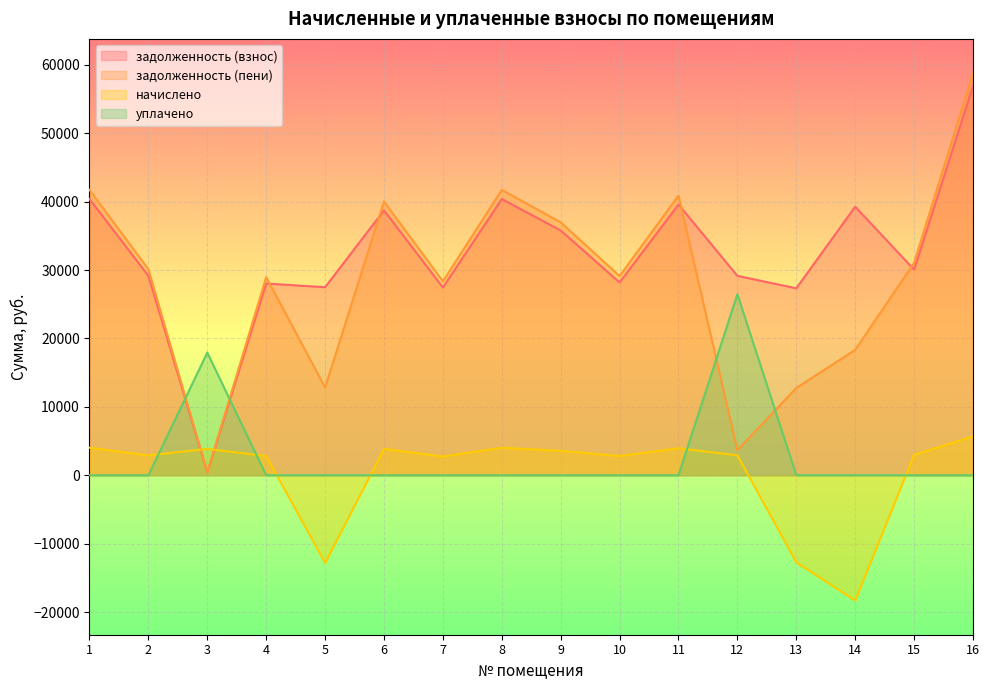

What is the highest value of the задолженность (взнос) series?

56907.1